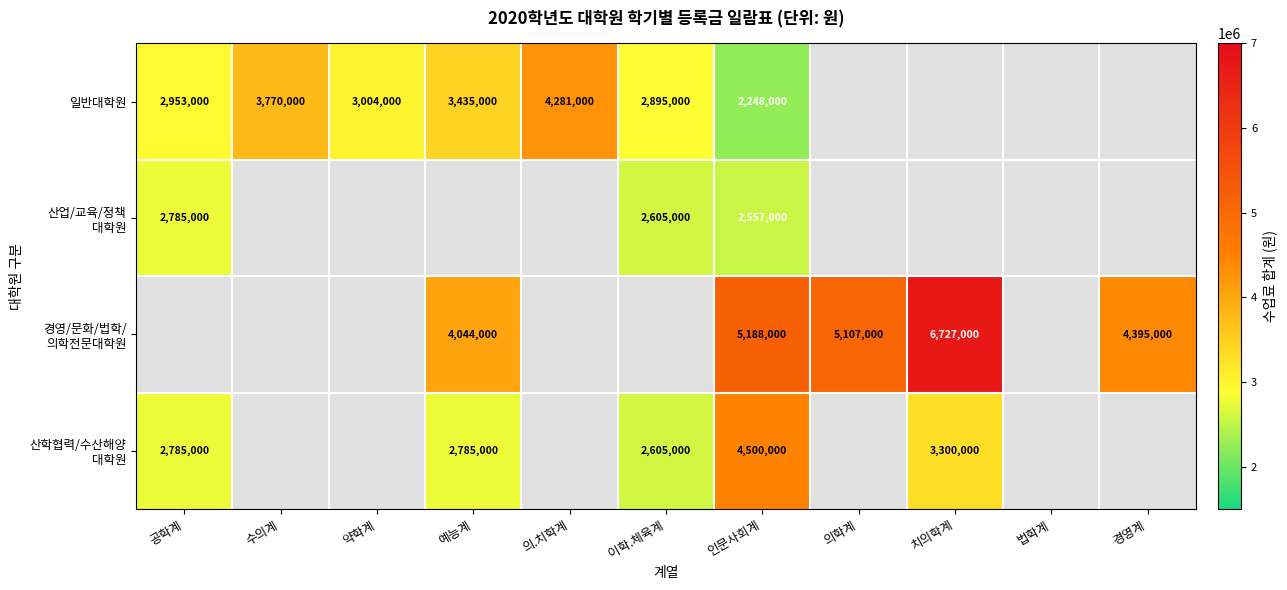

The 일반대학원 series shows 3004000 at 약학계. True or false?

True